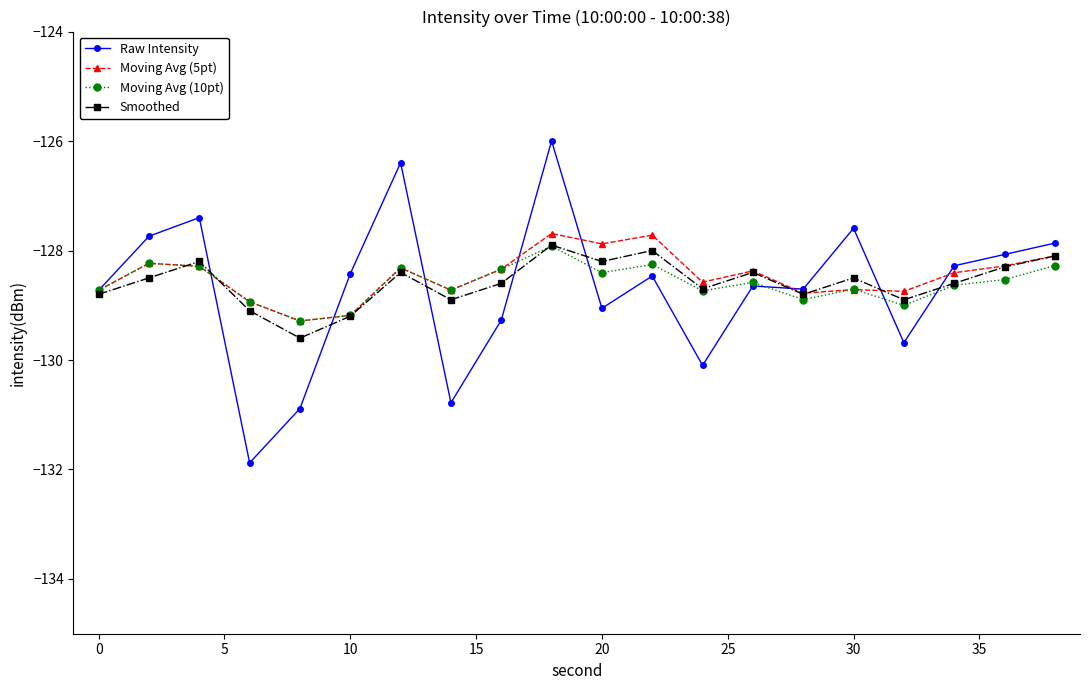

What is the value of the Moving Avg (10pt) point at the 16th from the left?

-128.7